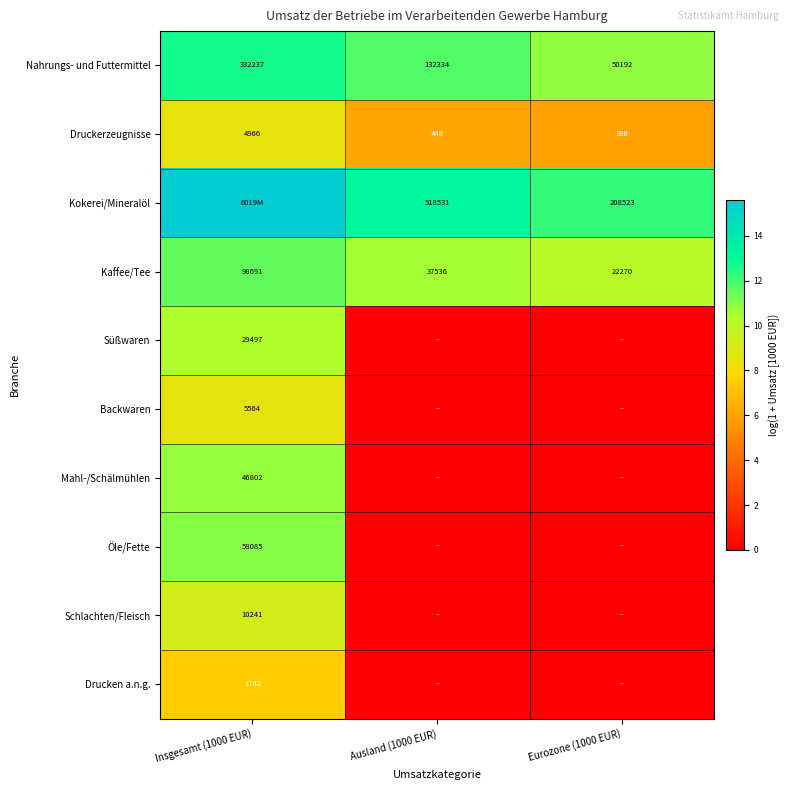

Is the value of Süßwaren at Insgesamt (1000 EUR) greater than the value of Kokerei/Mineralöl at Ausland (1000 EUR)?

No